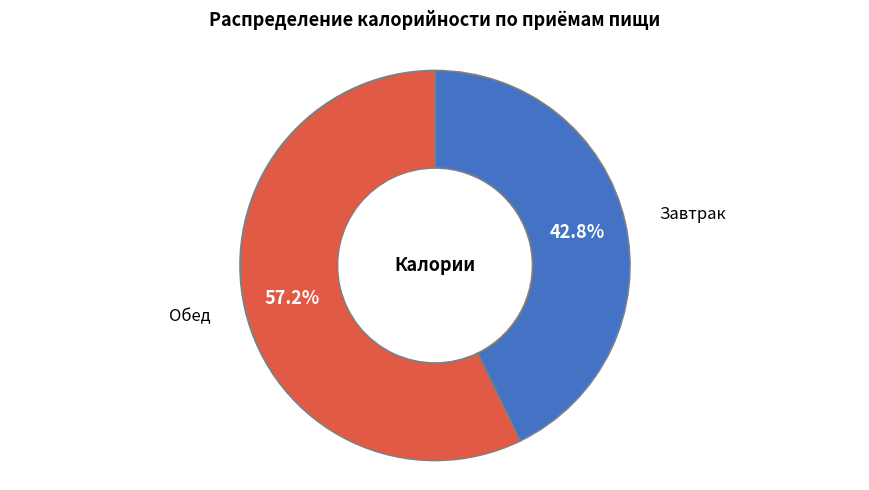

To the nearest percent, what percentage of the pie is Обед?

57%